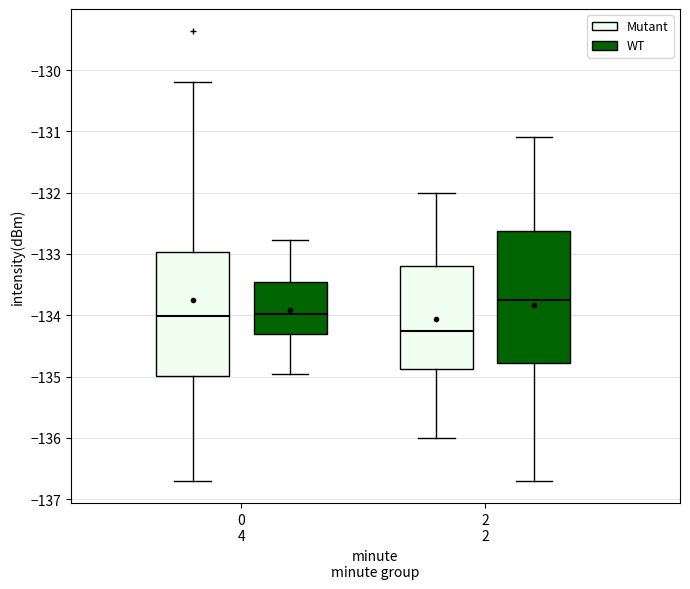

Reading left to right, read every box against the y-axis: the position of its median line, the range the box covers, and the ends of its whiskers. The values are not printed on the chart, so give them approximately, as read against the axis.

0 4 (Mutant): median -134.0, box -135.0 to -133.0, whiskers -136.7 to -130.2
0 4 (WT): median -134.0, box -134.3 to -133.5, whiskers -134.9 to -132.8
2 2 (Mutant): median -134.2, box -134.9 to -133.2, whiskers -136.0 to -132.0
2 2 (WT): median -133.7, box -134.8 to -132.6, whiskers -136.7 to -131.1